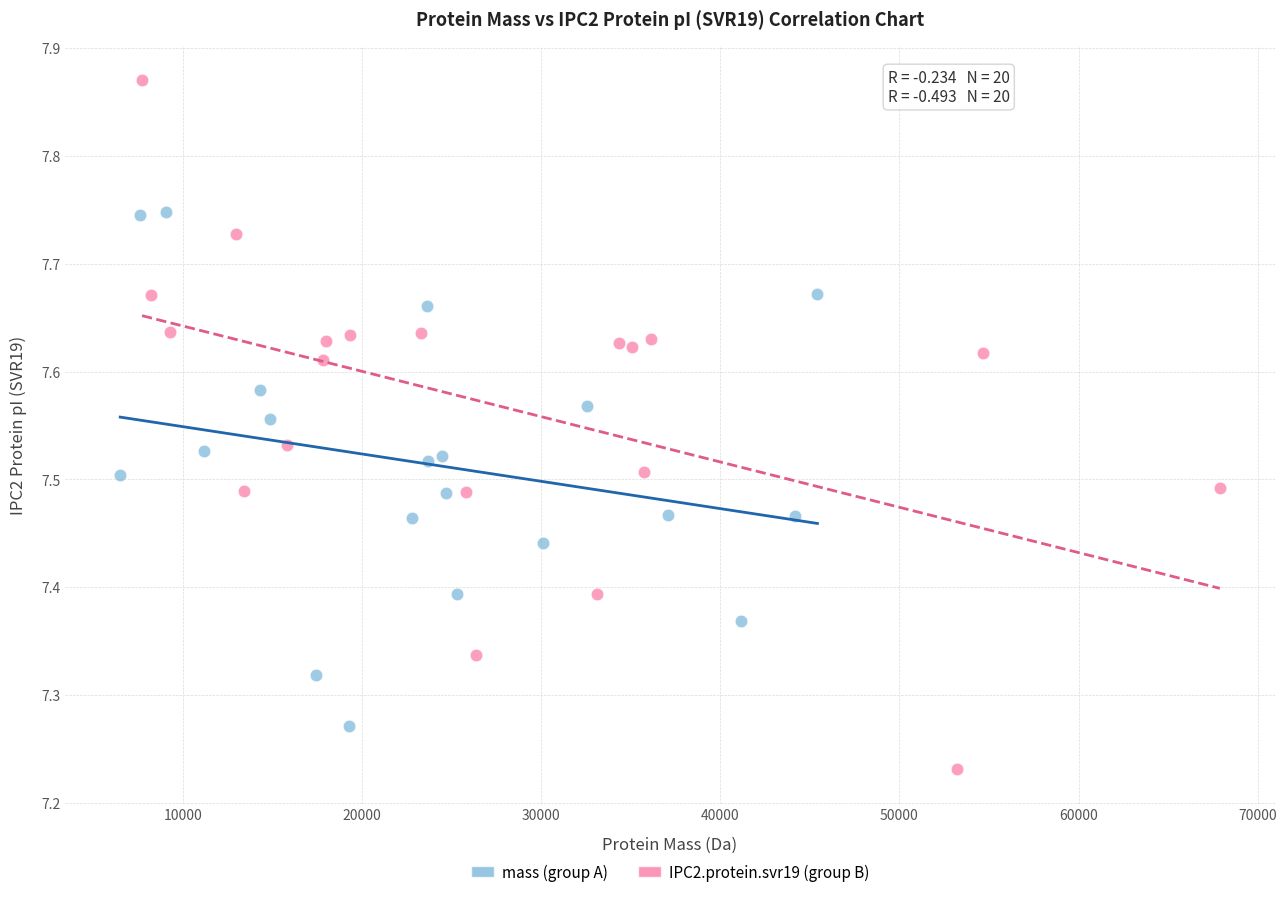

Which series contains the lowest Y value?

IPC2.protein.svr19 (group B)